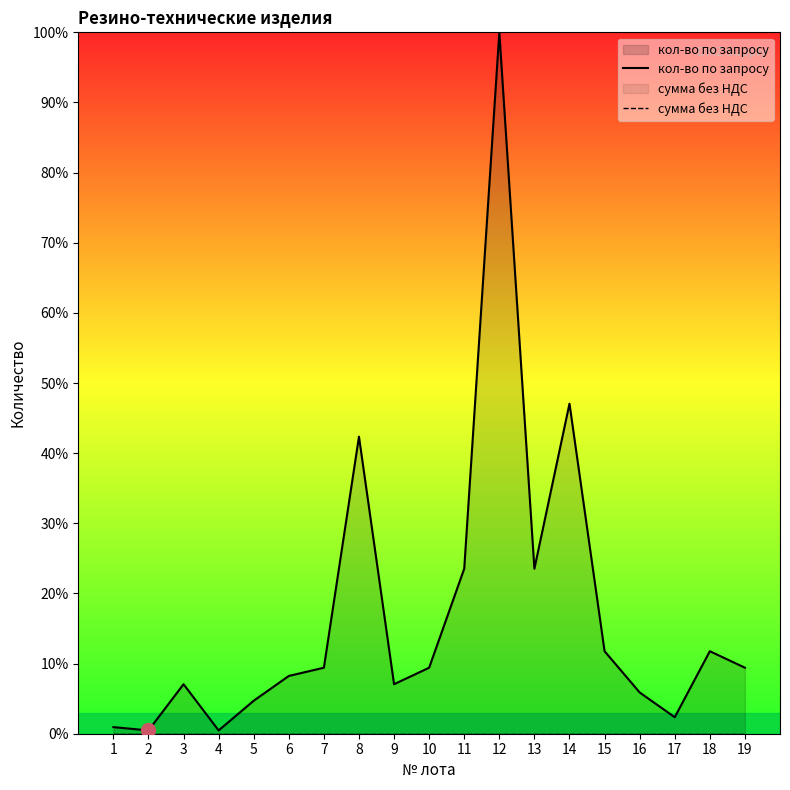

Rank the series by their maximum value, from highest to lowest.

кол-во по запросу, сумма без НДС